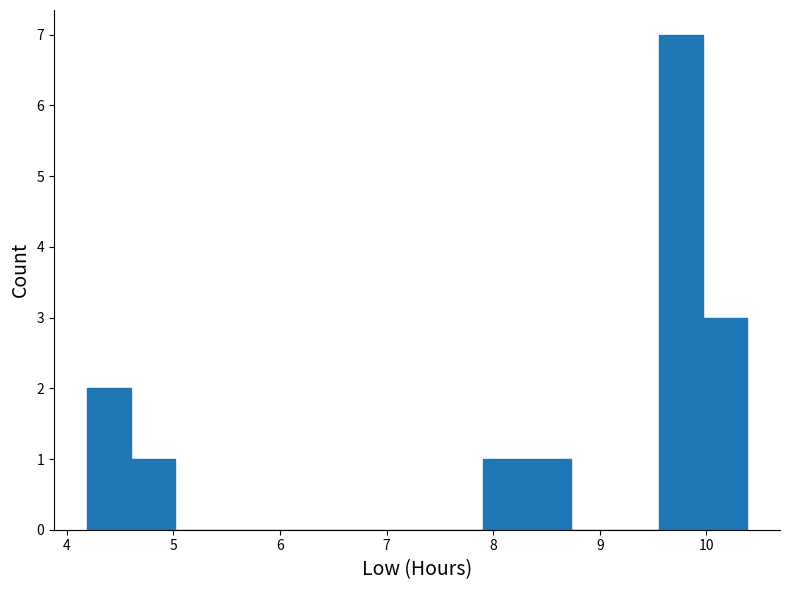

Reading left to right, transcribe this chart: for each bar, give the range it covers on the x-axis and its height. Neither the bar edges nor the heights are printed on the chart, so give them approximately, as read against the axes.

4.2 to 4.6: 2
4.6 to 5.0: 1
5.0 to 5.4: 0
5.4 to 5.8: 0
5.8 to 6.3: 0
6.3 to 6.7: 0
6.7 to 7.1: 0
7.1 to 7.5: 0
7.5 to 7.9: 0
7.9 to 8.3: 1
8.3 to 8.7: 1
8.7 to 9.1: 0
9.1 to 9.6: 0
9.6 to 10.0: 7
10.0 to 10.4: 3